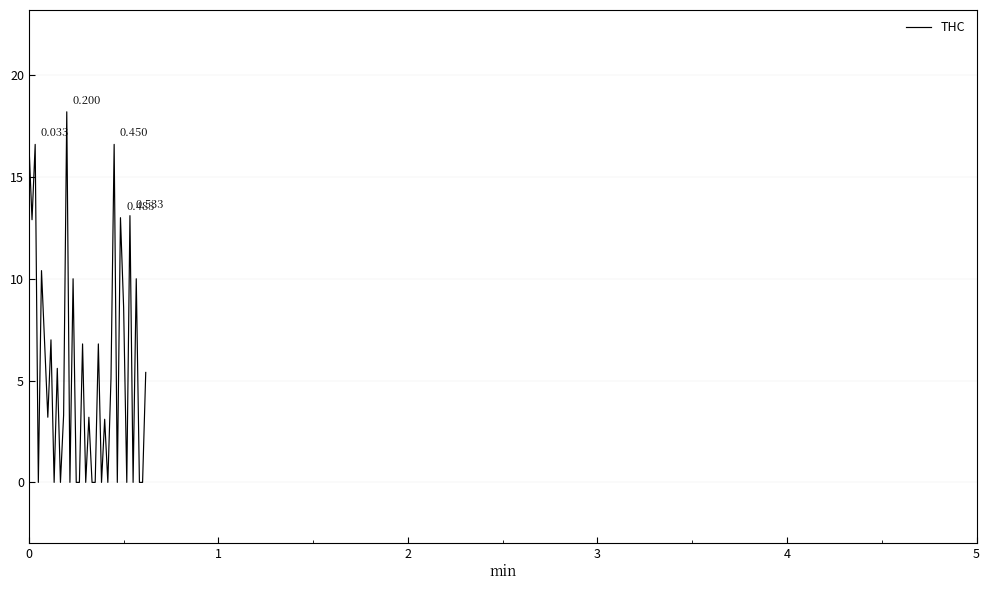

Is this an area chart (filled region under the line)?

No